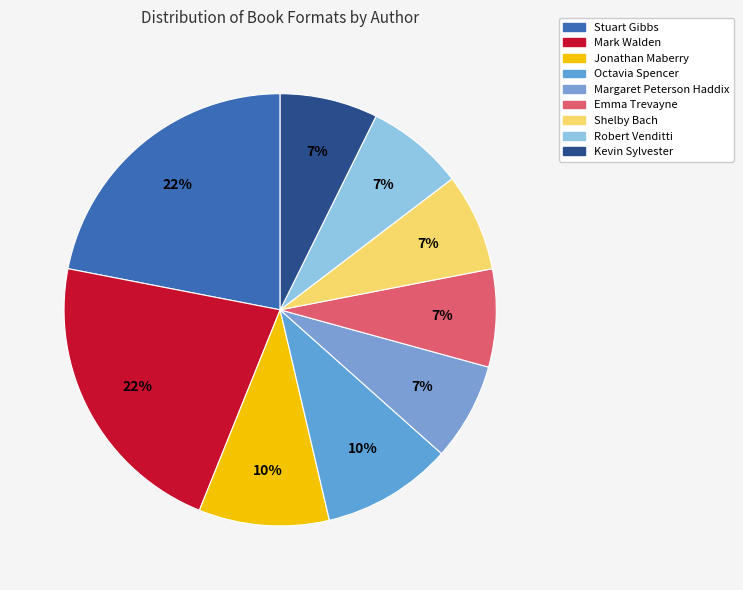

Does any single category account for the majority?

No